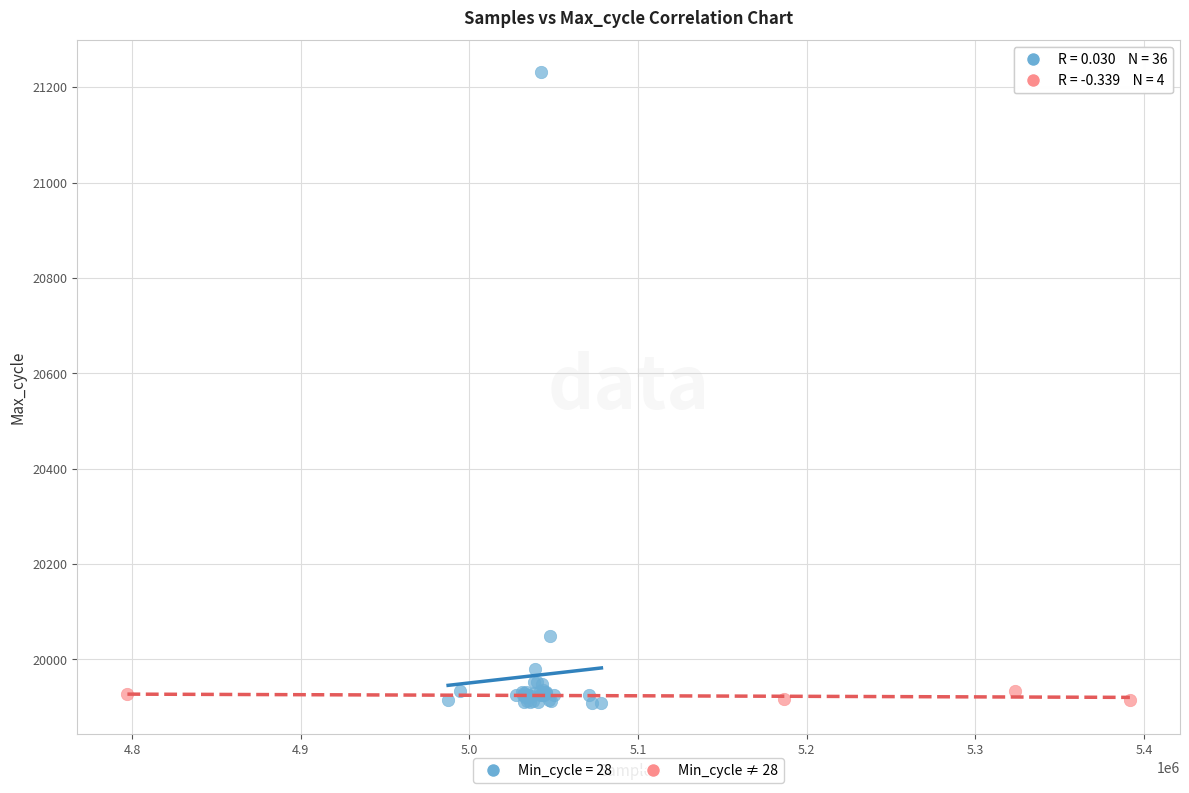

Which series contains the highest Y value?

Min_cycle = 28